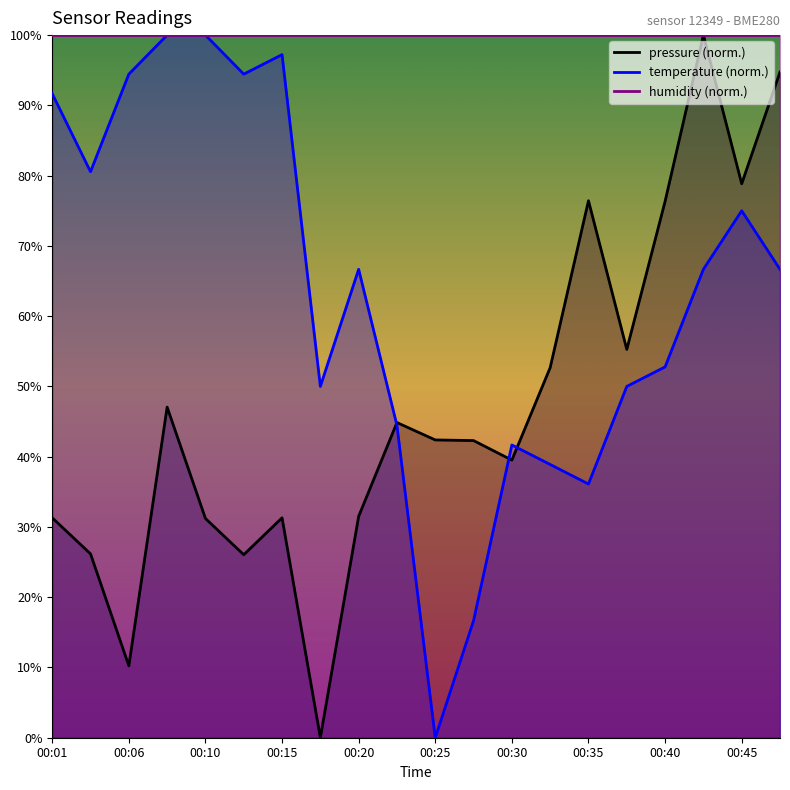

After their last crossing, which series has the higher values: temperature or pressure?

pressure